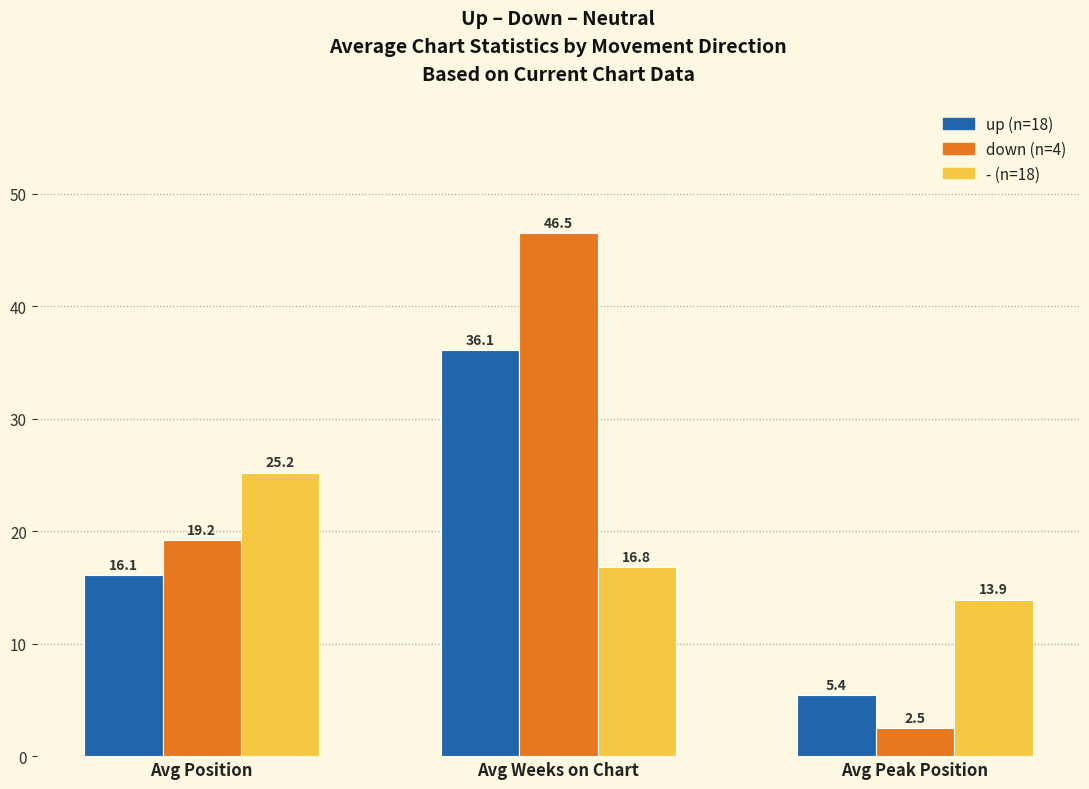

Count the number of data series in this chart.

3